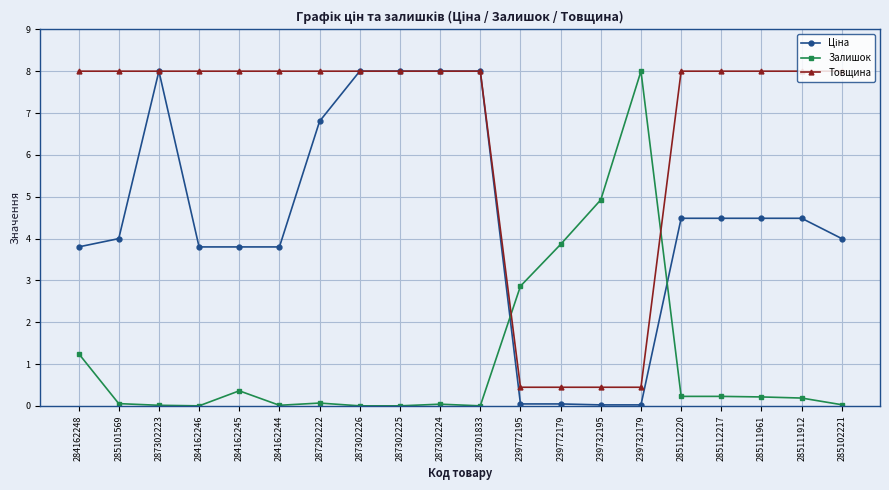

The Залишок series shows 6.6 at 239772179. True or false?

False